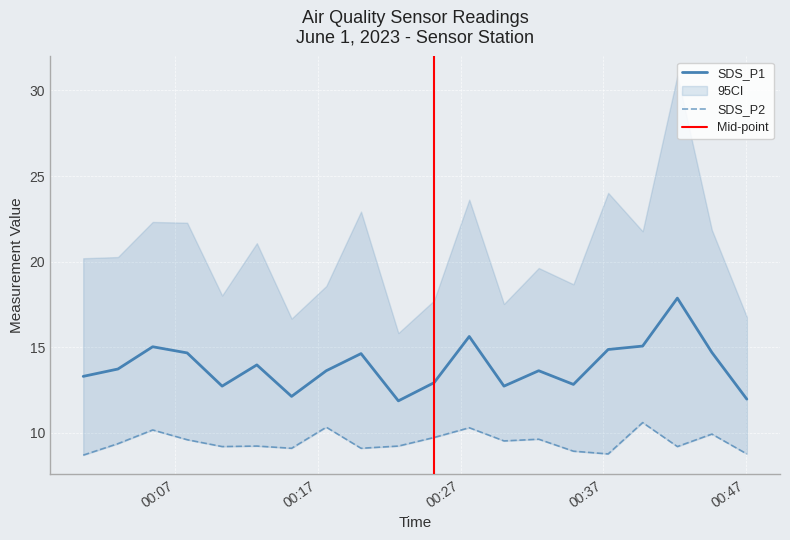

What is the difference between the maximum and minimum values in the SDS_P2 series?

1.9